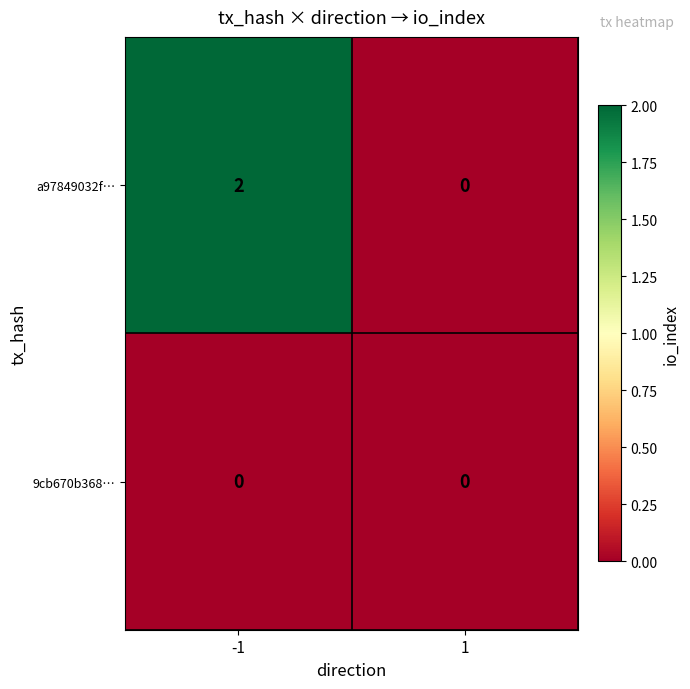

Reading left to right, transcribe all the data shown in this chart.

a97849032f…: -1=2	1=0
9cb670b368…: -1=0	1=0